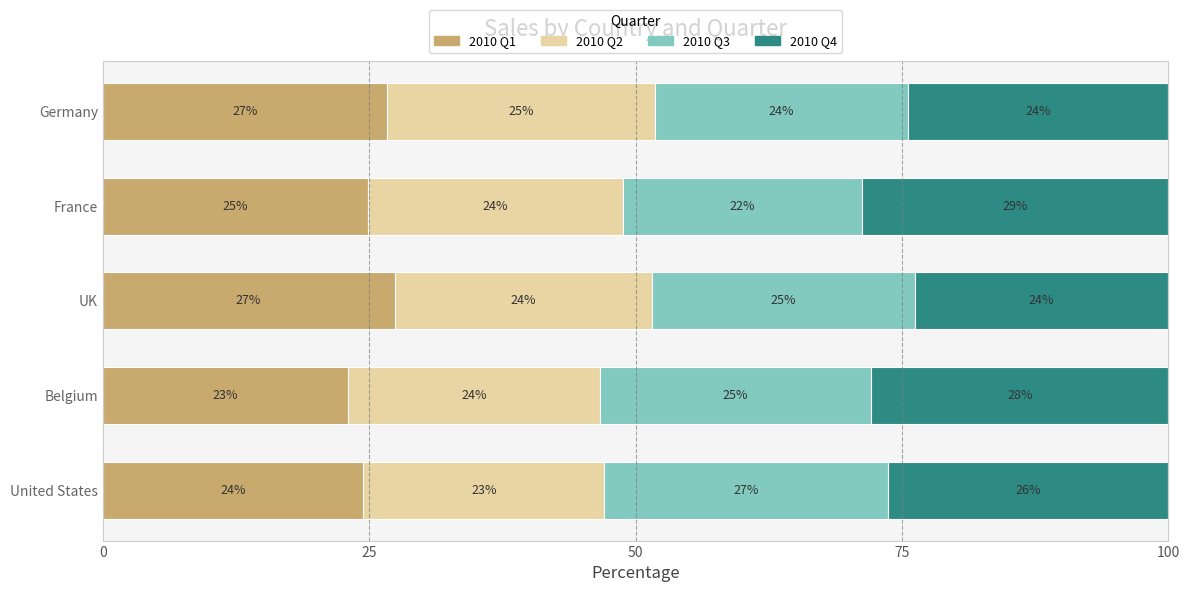

What is the minimum value for 2010 Q1?

23.0